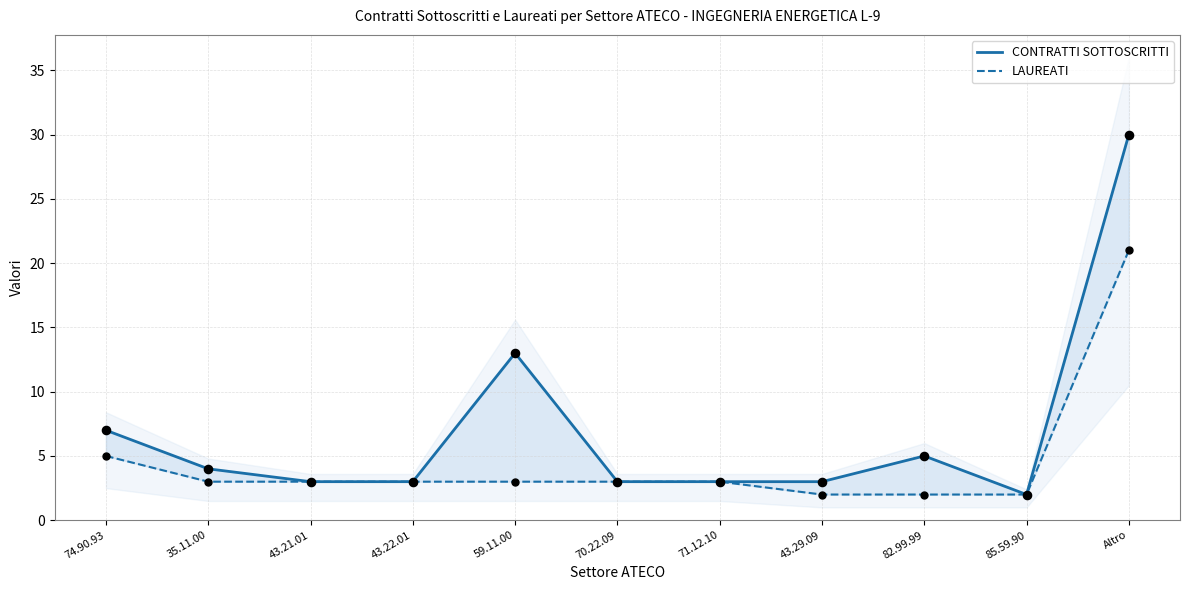

At which category is the sum across all series the highest?

Altro